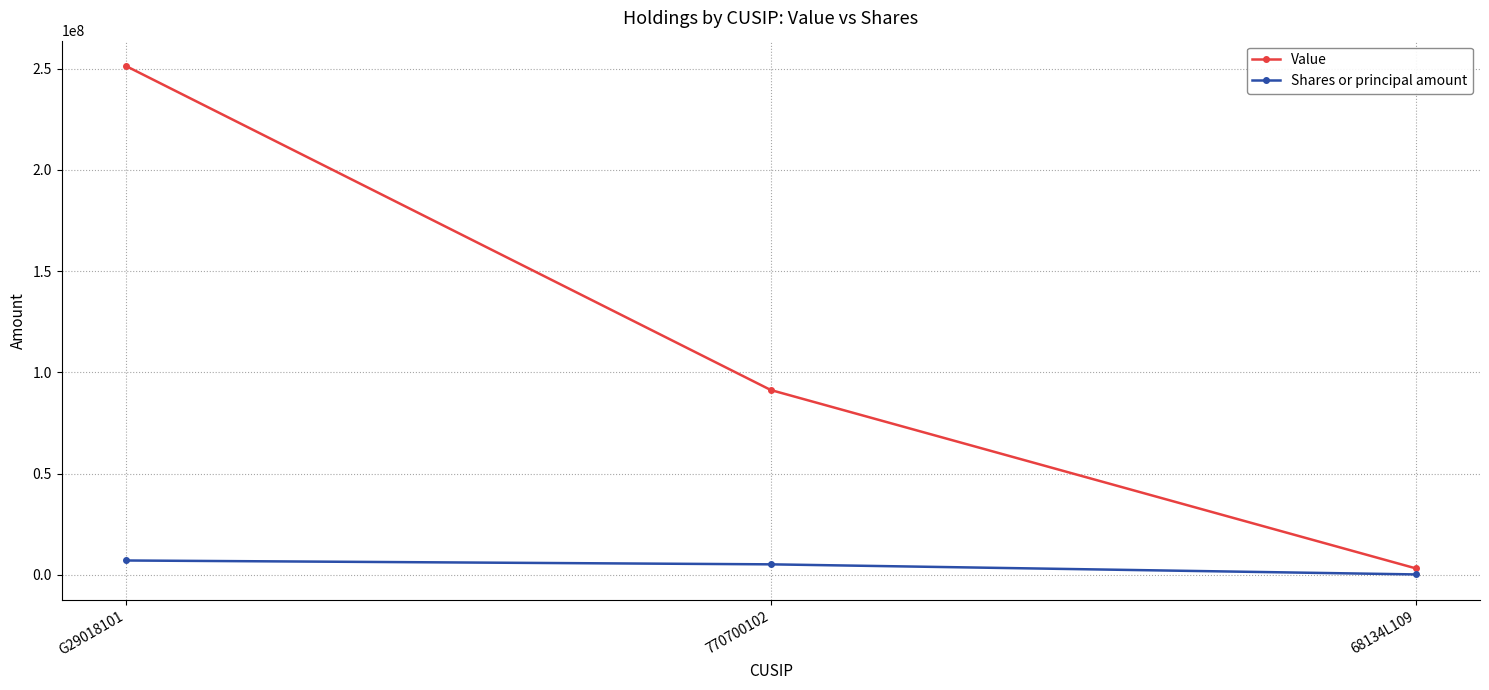

What is the sum of all Value values?

345623000